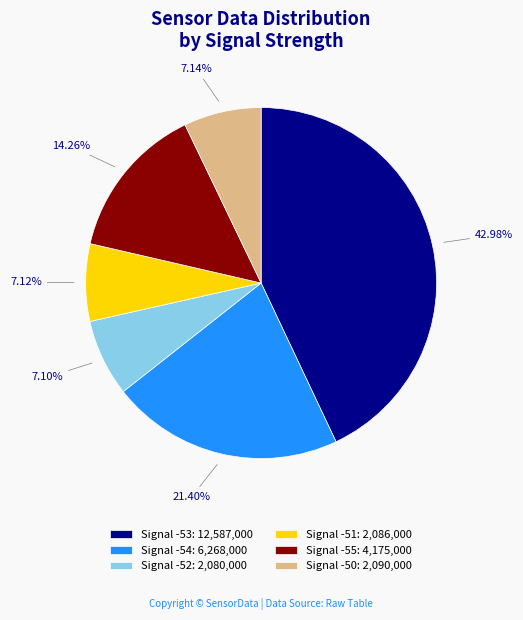

How many segments does this pie chart have?

6